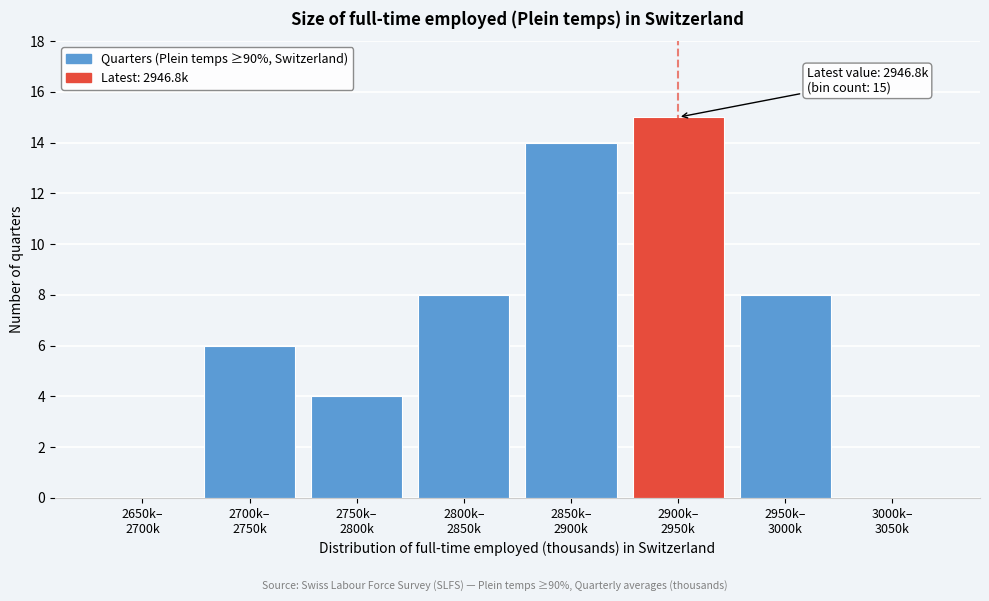

What is the greatest value displayed?

15